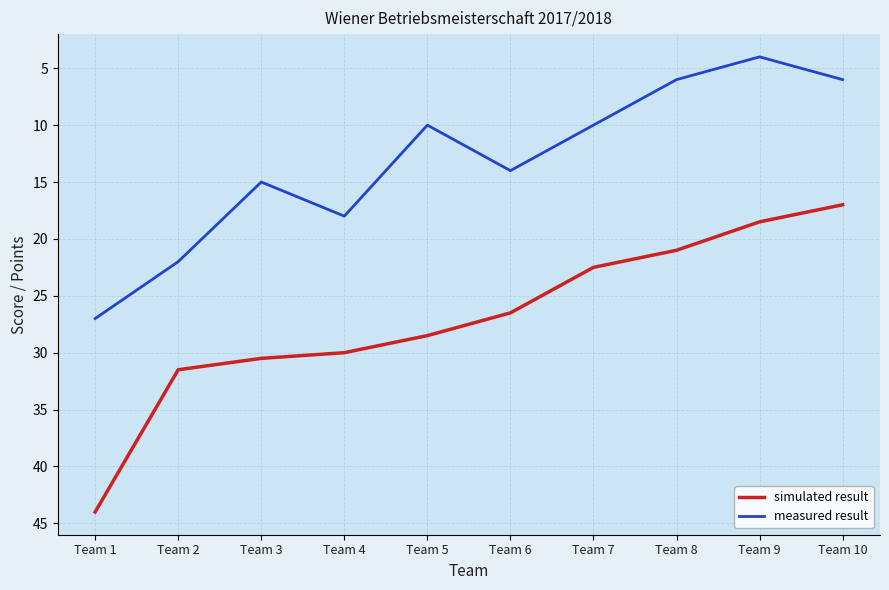

At how many categories does at least one series exceed 27?

5